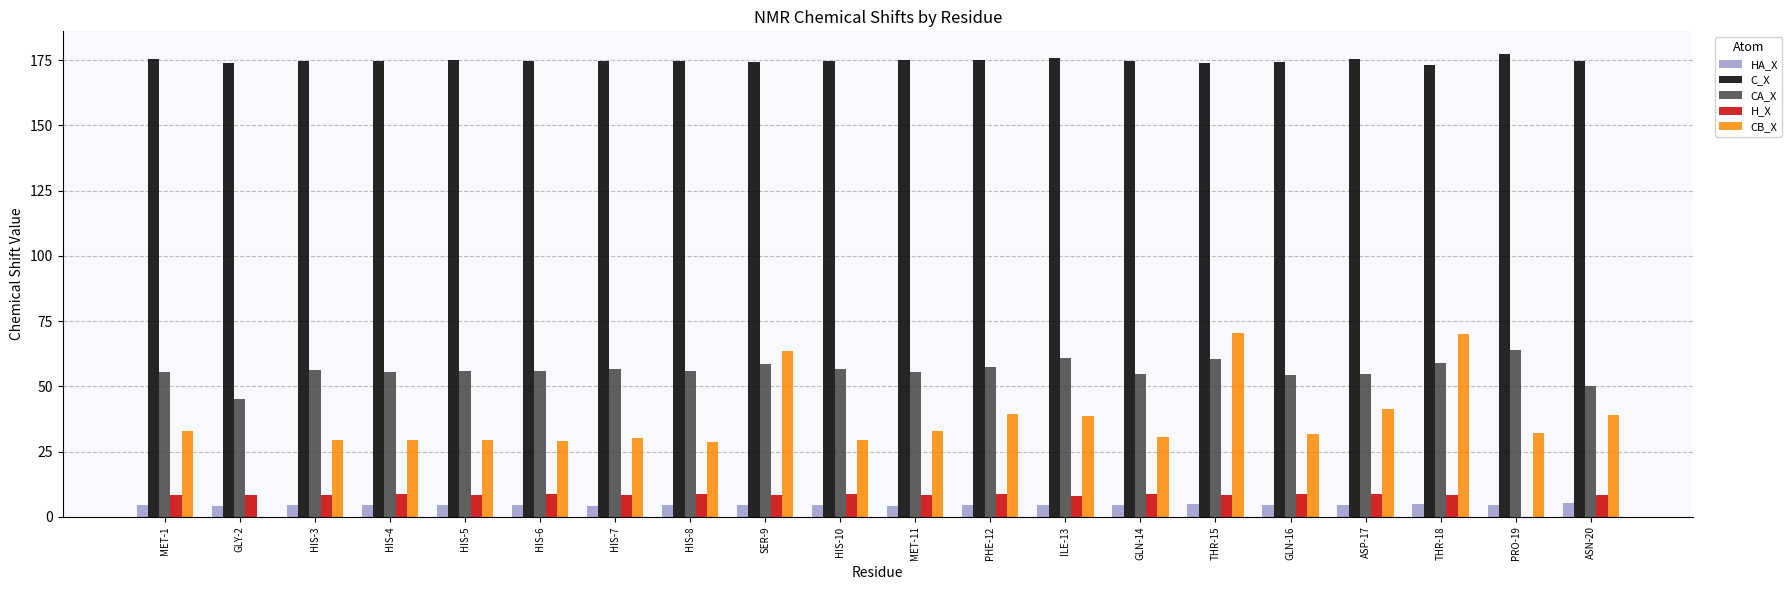

How many values in H_X are above zero?

19